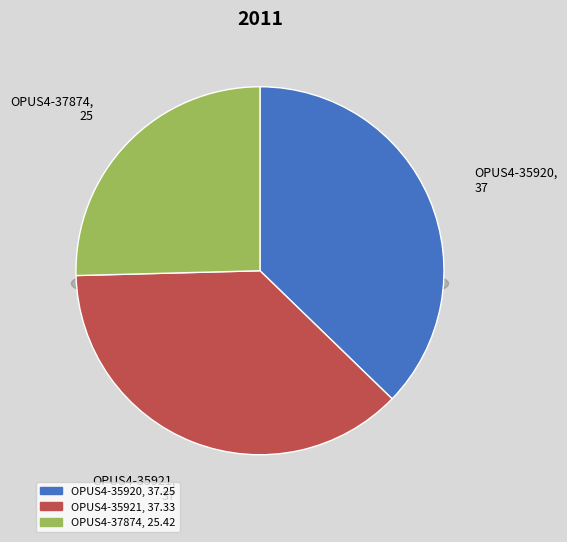

Approximately how many times larger is the value at OPUS4-37874 compared to OPUS4-35920?

0.7